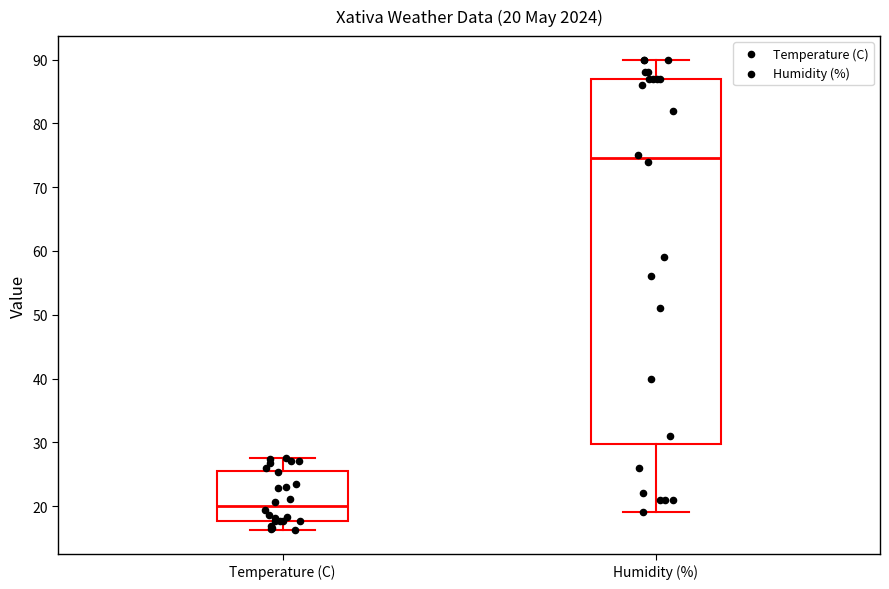

Which box's median line is the lowest?

Temperature (C)